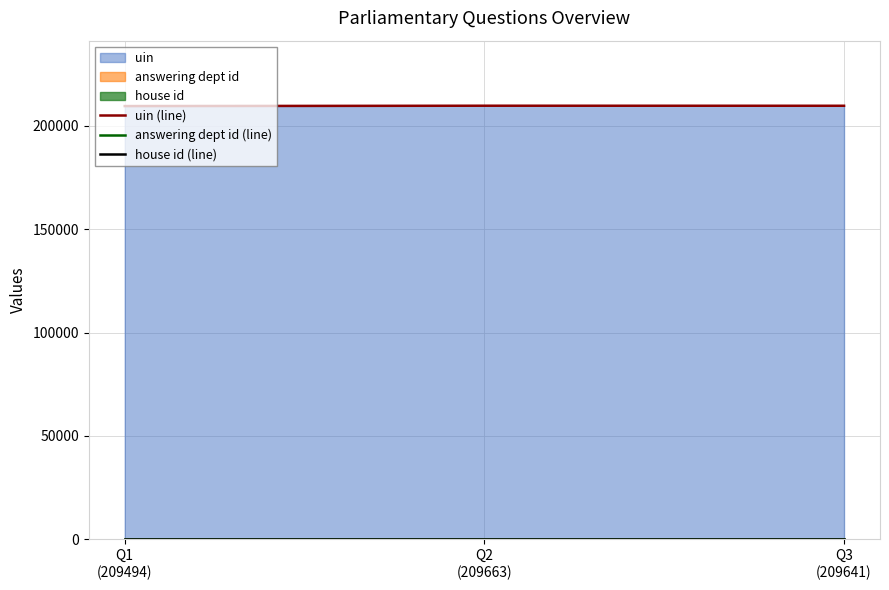

Does the chart display data point markers on the line(s)?

No